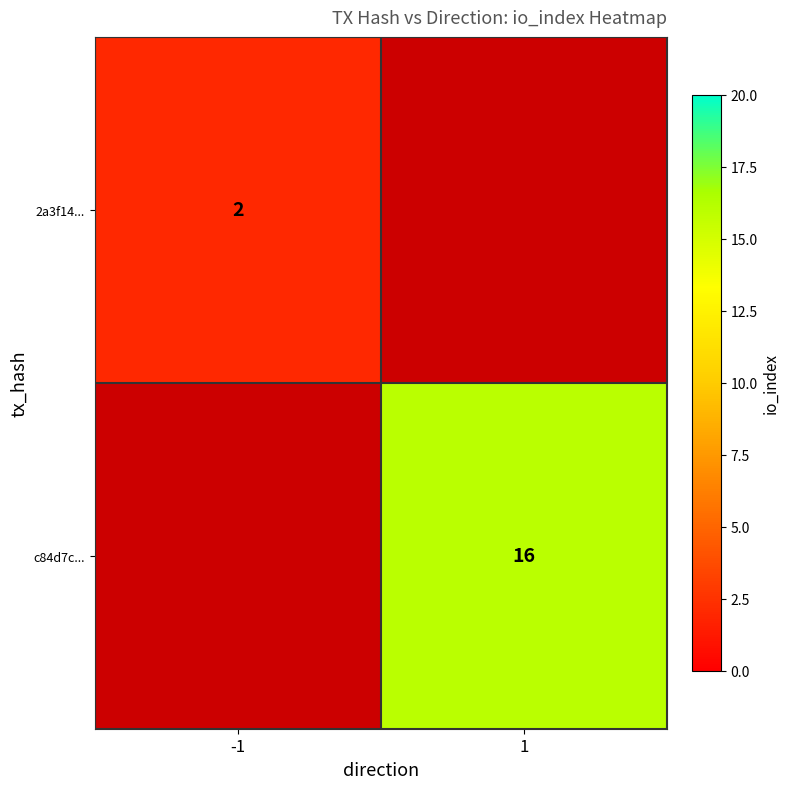

The c84d7c... series shows 9 at 1. True or false?

False